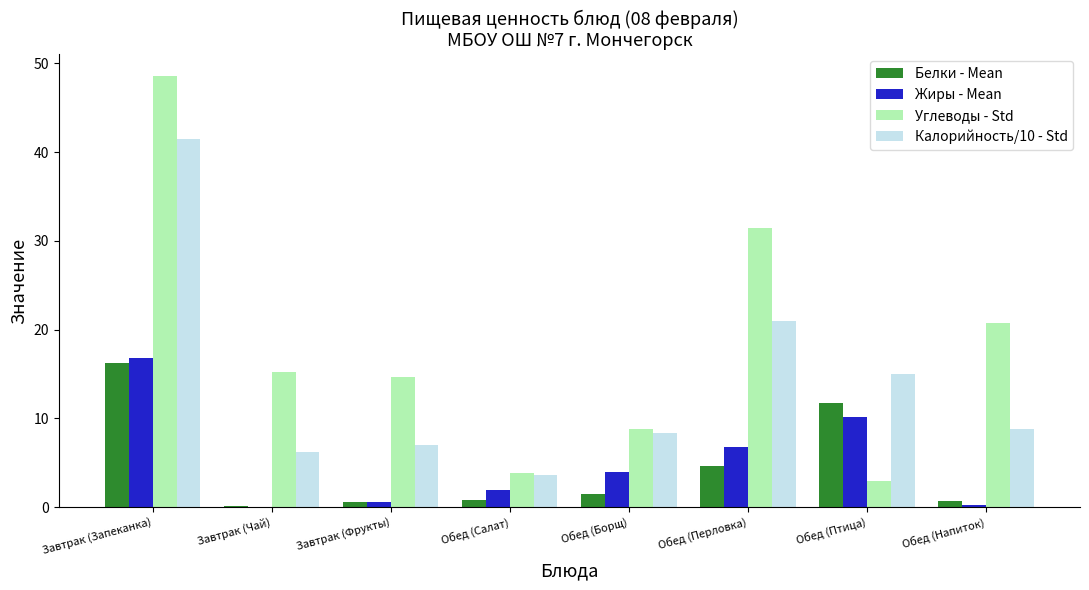

What is the total value across all series at Завтрак (Чай)?

21.6